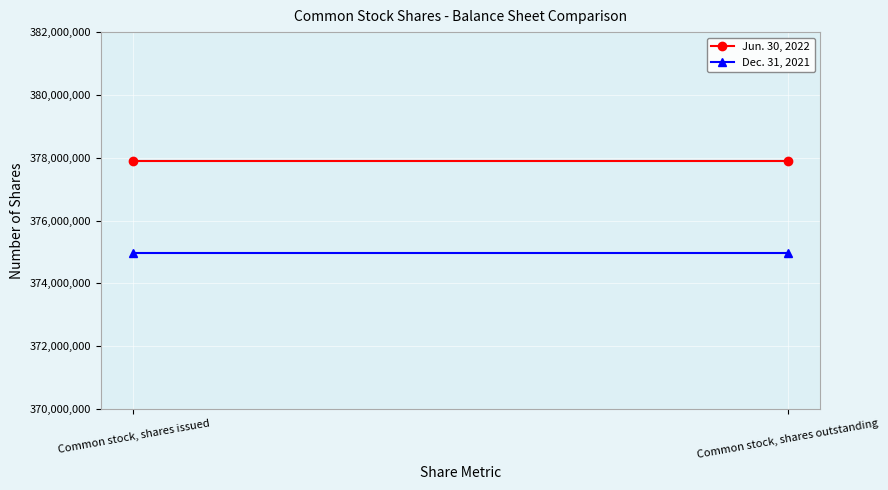

Which series has the largest total across all categories?

Jun. 30, 2022